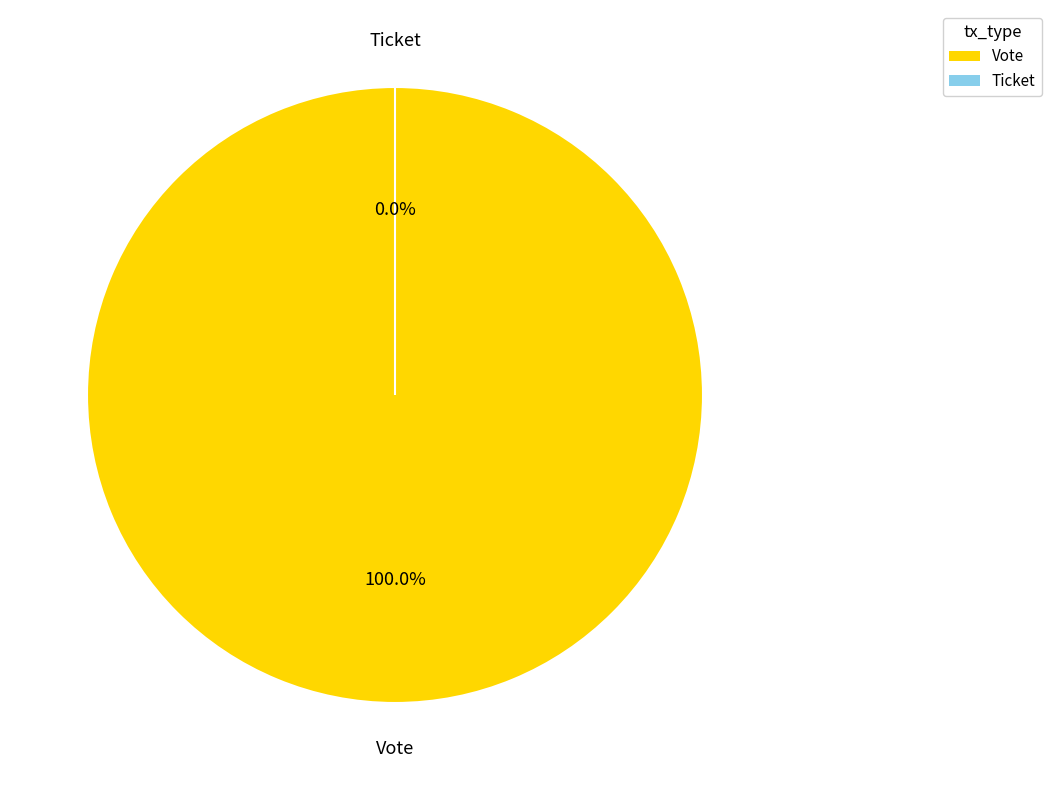

Rank the categories by value from highest to lowest.

Vote, Ticket